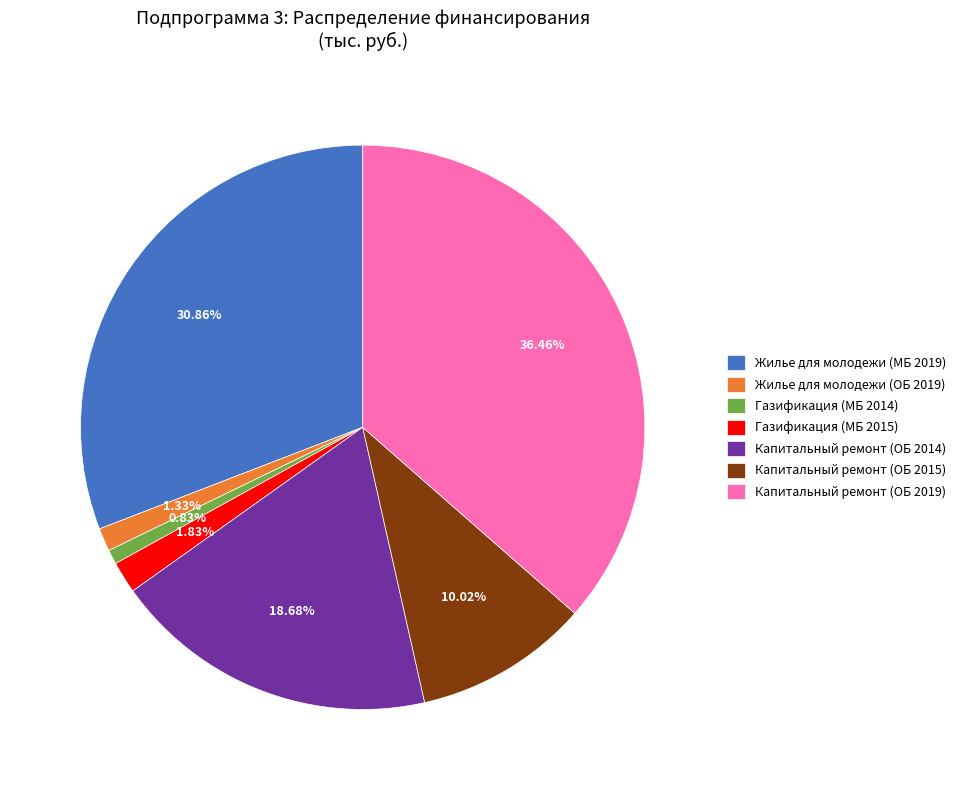

Does Газификация (МБ 2014) represent more than half of the total?

No